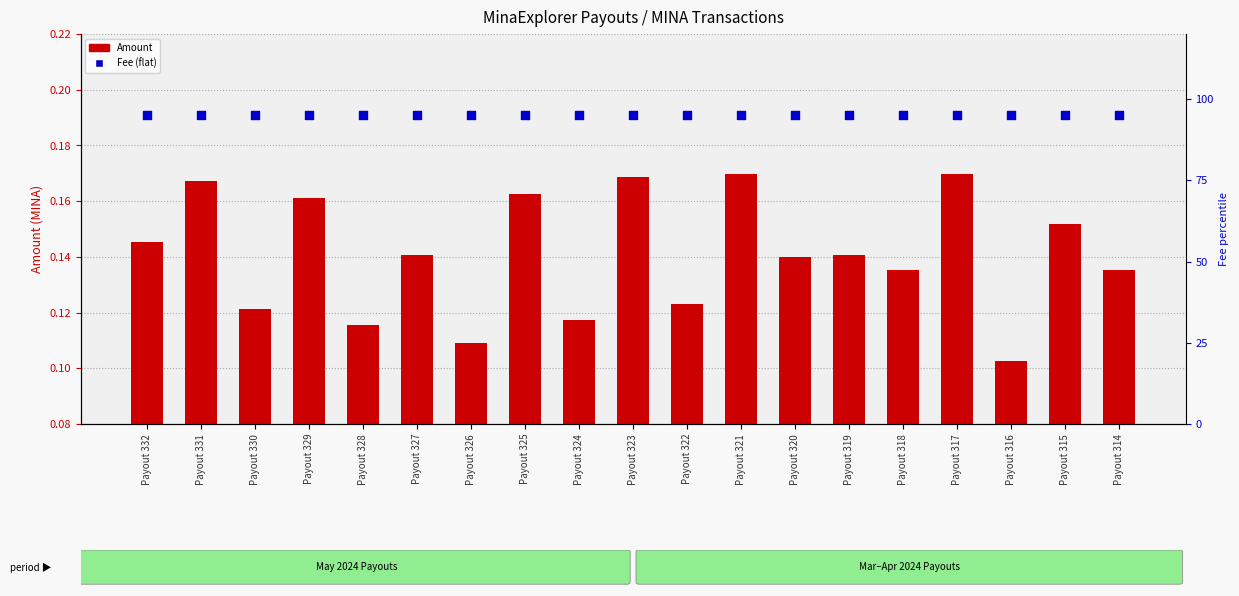

Which series reaches the minimum Y coordinate?

Amount (MINA)